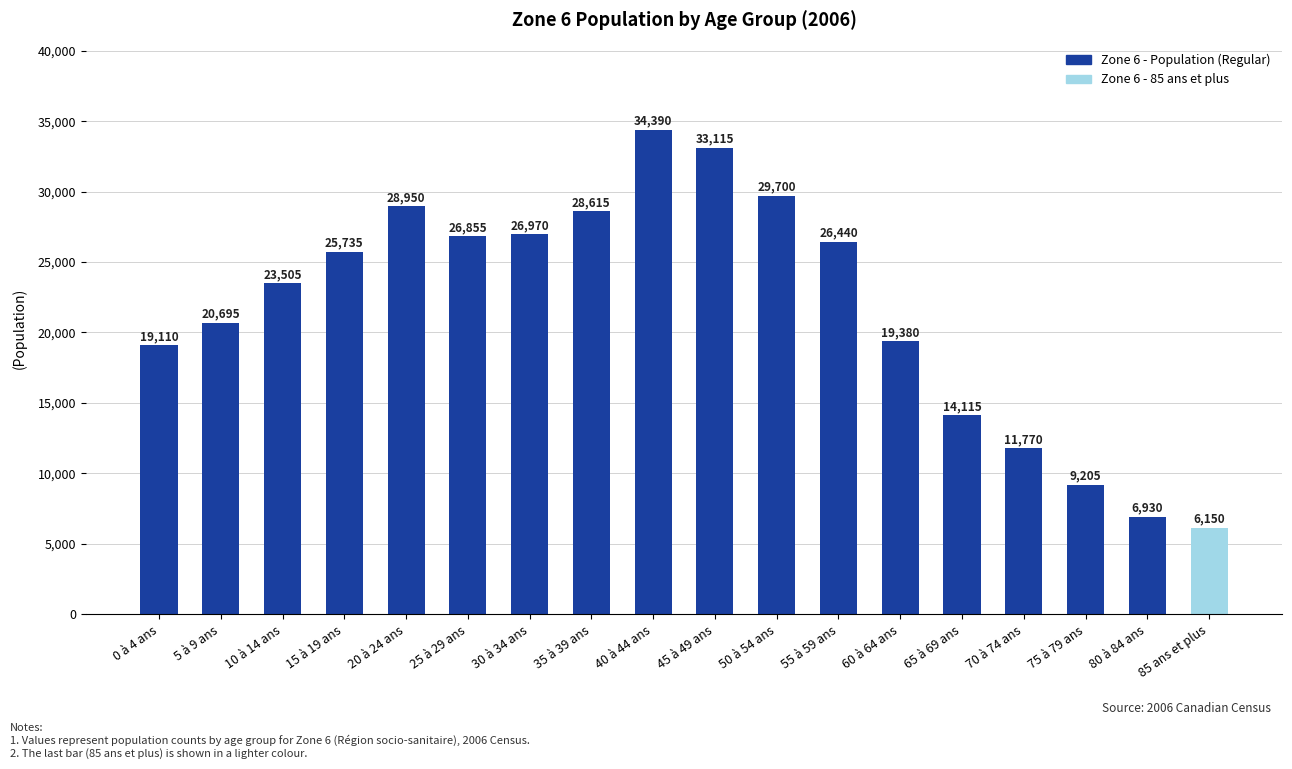

Reading left to right, transcribe all the data shown in this chart.

0 à 4 ans=19110	5 à 9 ans=20695	10 à 14 ans=23505	15 à 19 ans=25735	20 à 24 ans=28950	25 à 29 ans=26855	30 à 34 ans=26970	35 à 39 ans=28615	40 à 44 ans=34390	45 à 49 ans=33115	50 à 54 ans=29700	55 à 59 ans=26440	60 à 64 ans=19380	65 à 69 ans=14115	70 à 74 ans=11770	75 à 79 ans=9205	80 à 84 ans=6930	85 ans et plus=6150